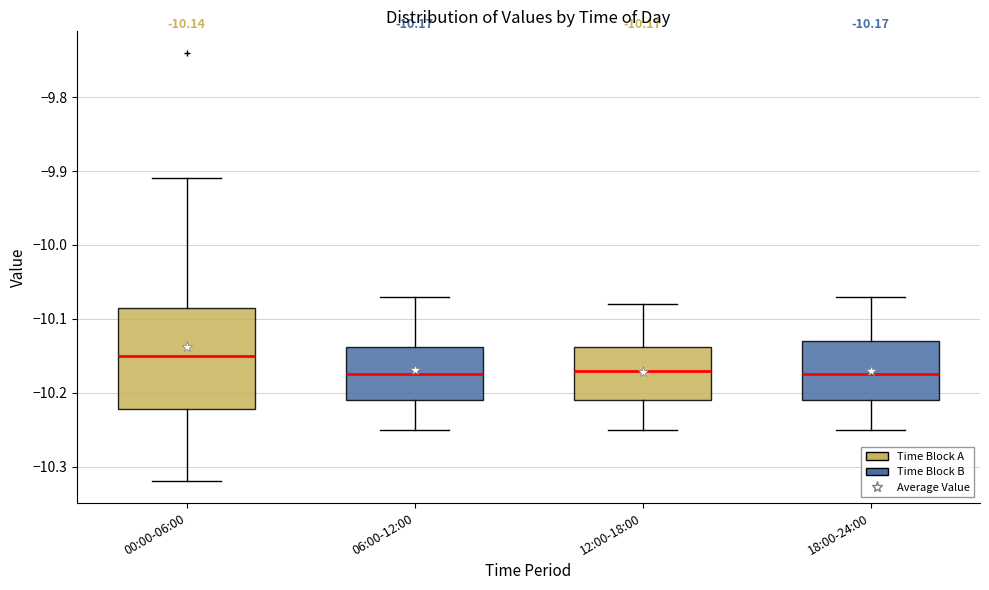

Comparing the boxes themselves (not the whiskers), which one is the tallest?

00:00-06:00